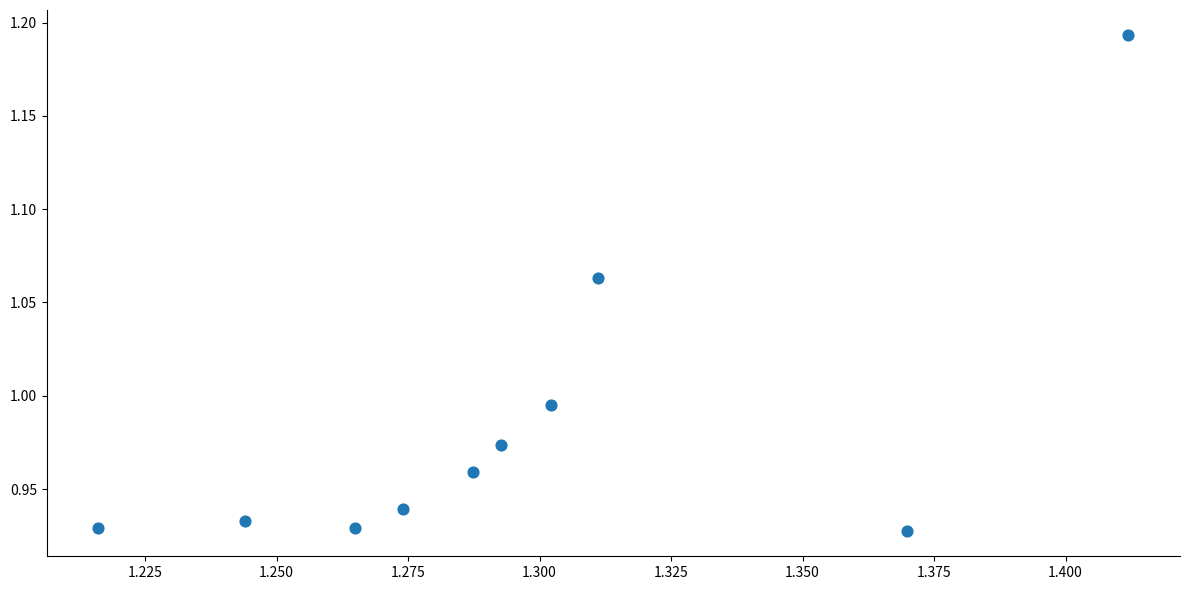

What is the average X value?

1.3